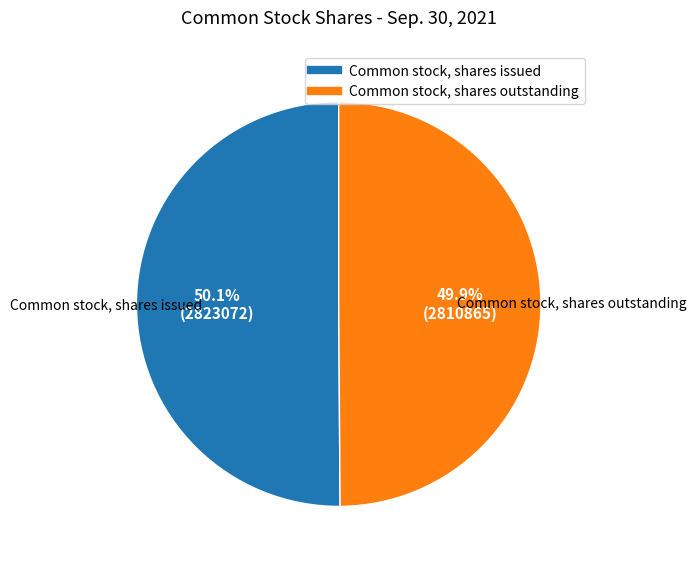

Do Common stock, shares issued and Common stock, shares outstanding together represent more than half of the pie?

Yes